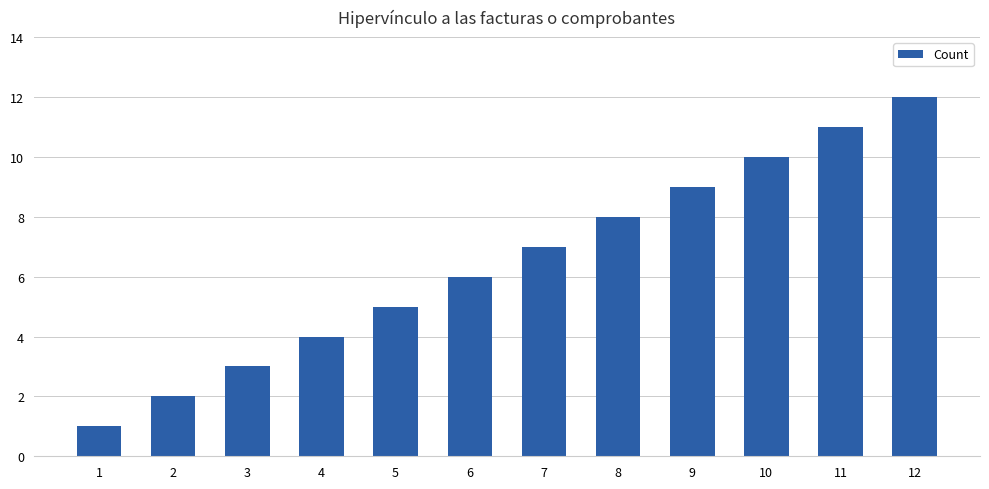

What is the greatest value displayed?

12